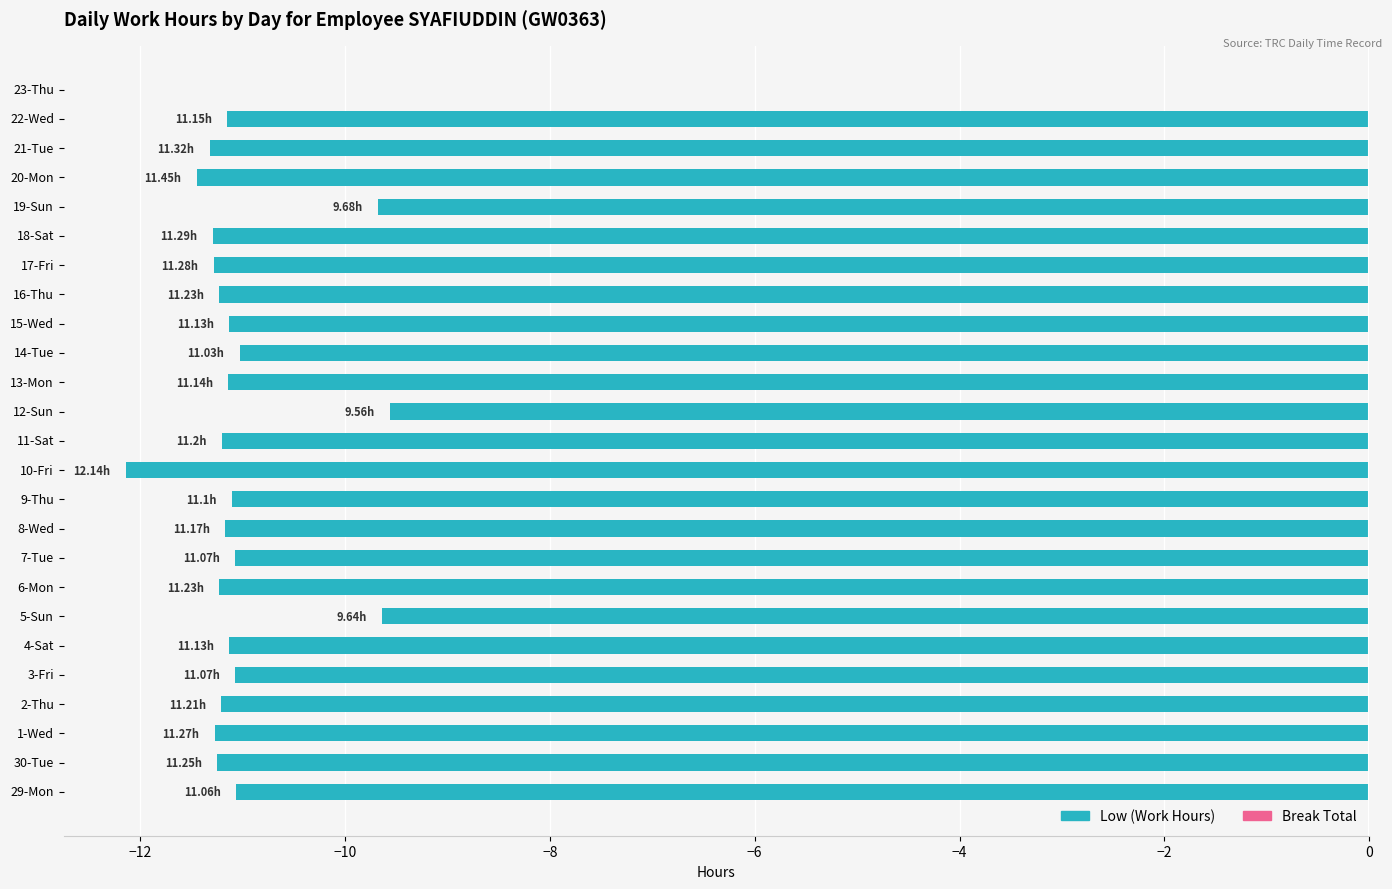

What is the sum of the values at 23-Thu and 13-Mon?

-11.1